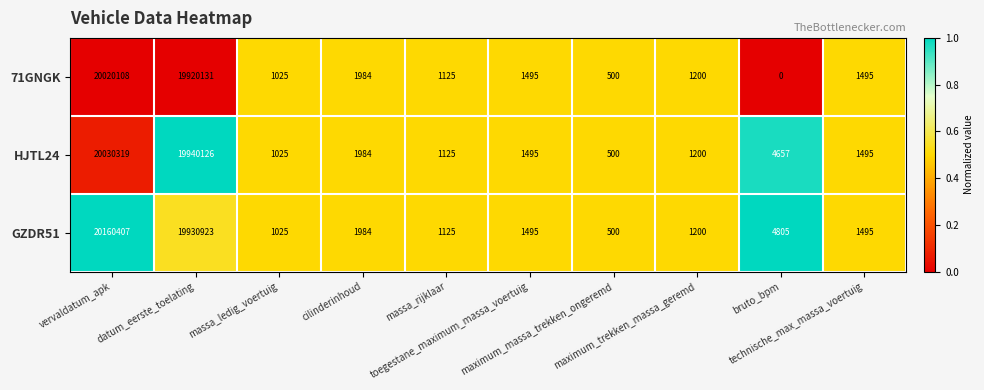

Which series has the widest spread of values?

GZDR51